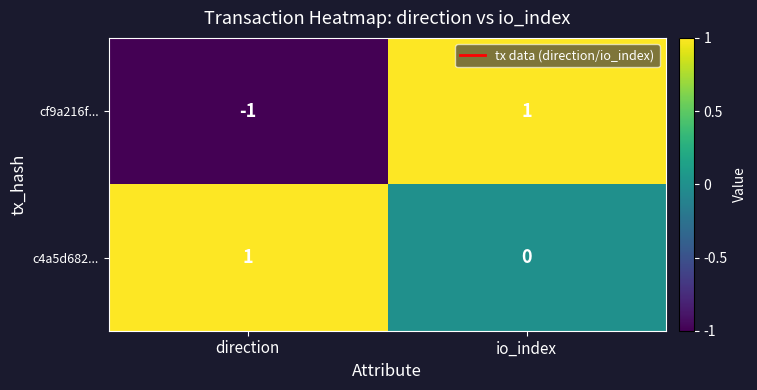

How many positive values does the c4a5d682... series have?

1